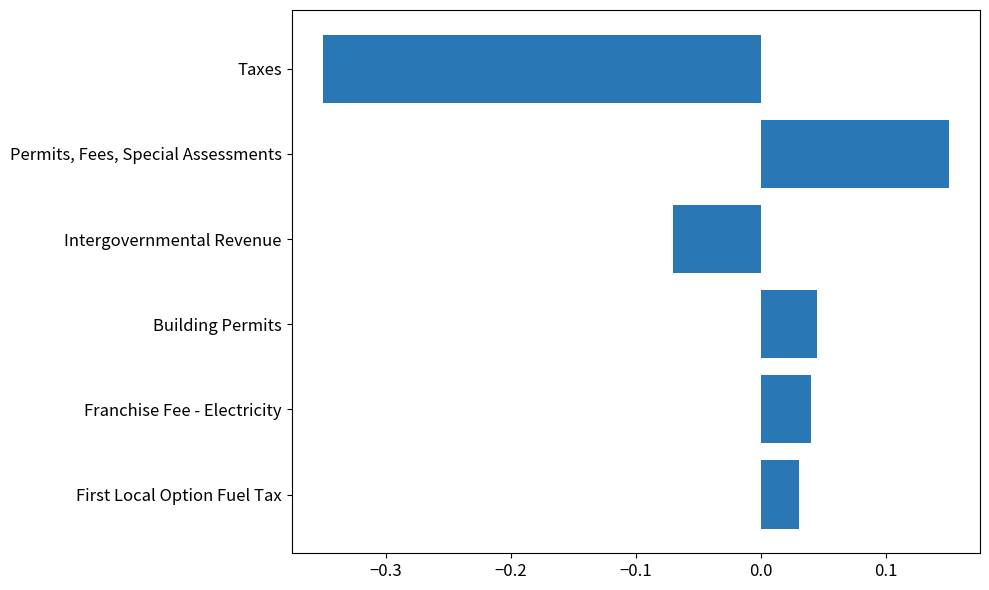

How many data points are less than 0?

2